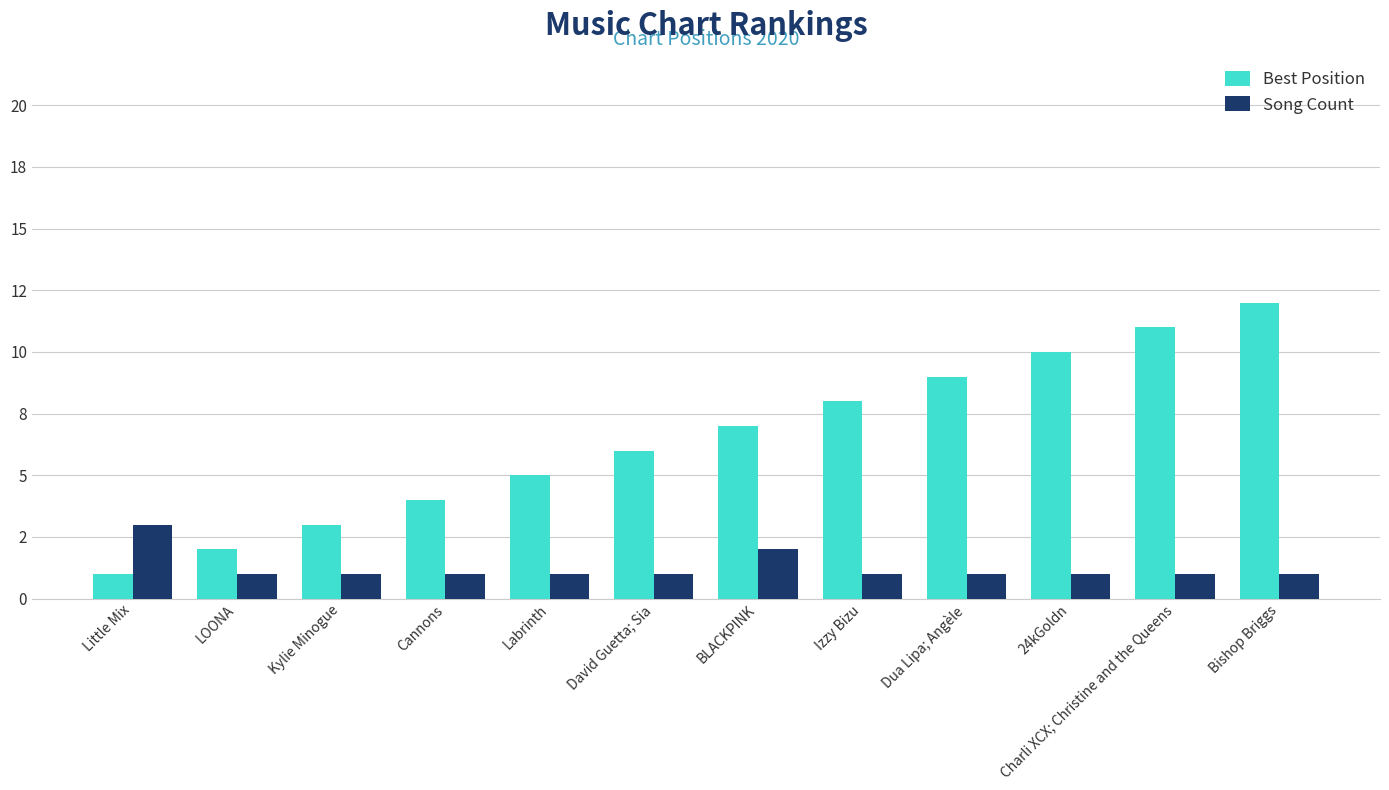

What is the value of the Song Count bar at the 3rd from the left?

1